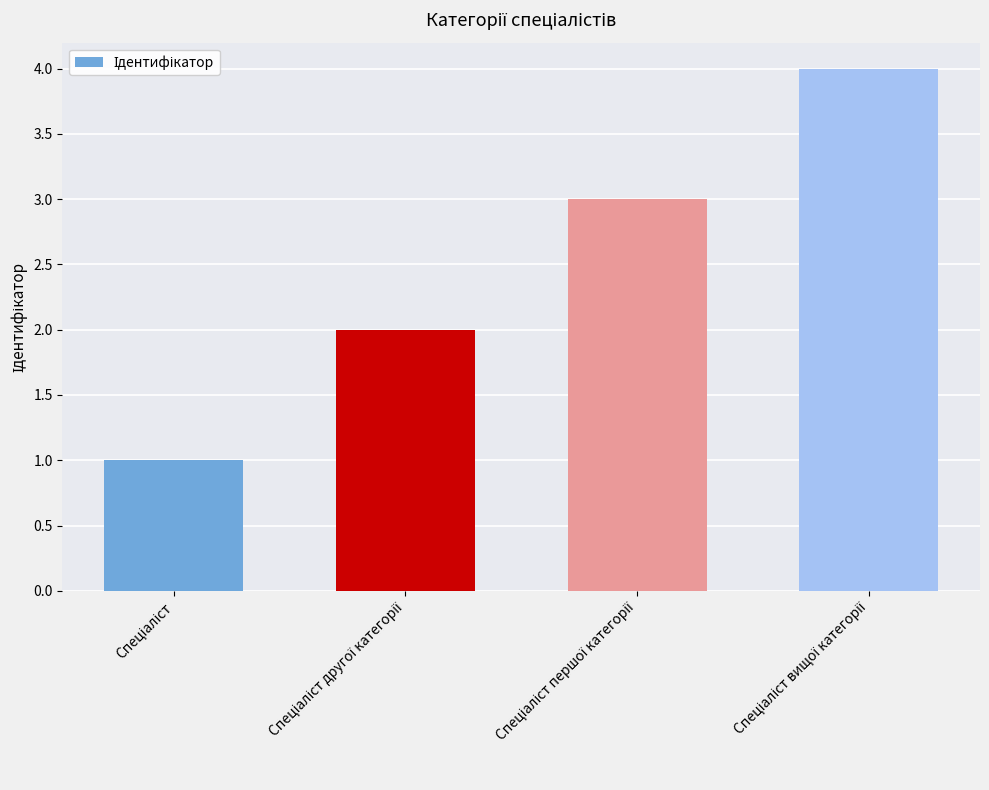

What is the greatest value displayed?

4